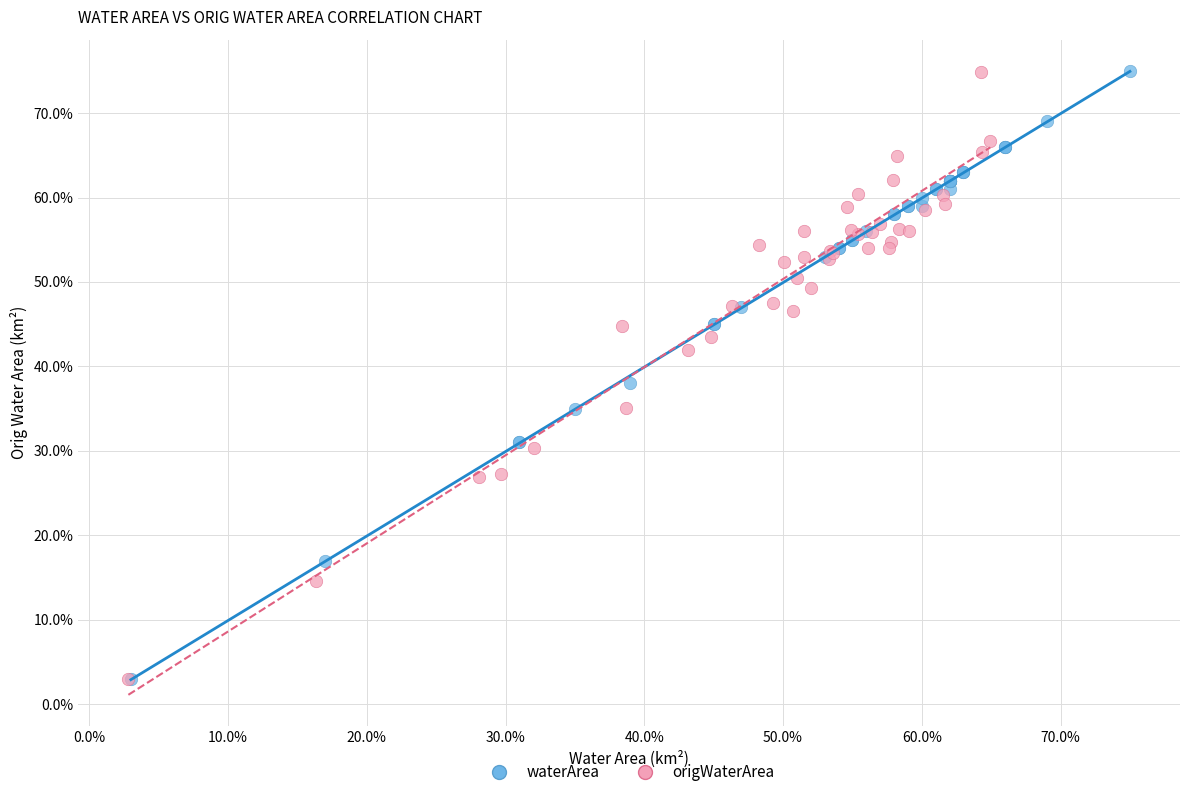

Which series has the largest Y range (max minus min)?

waterArea